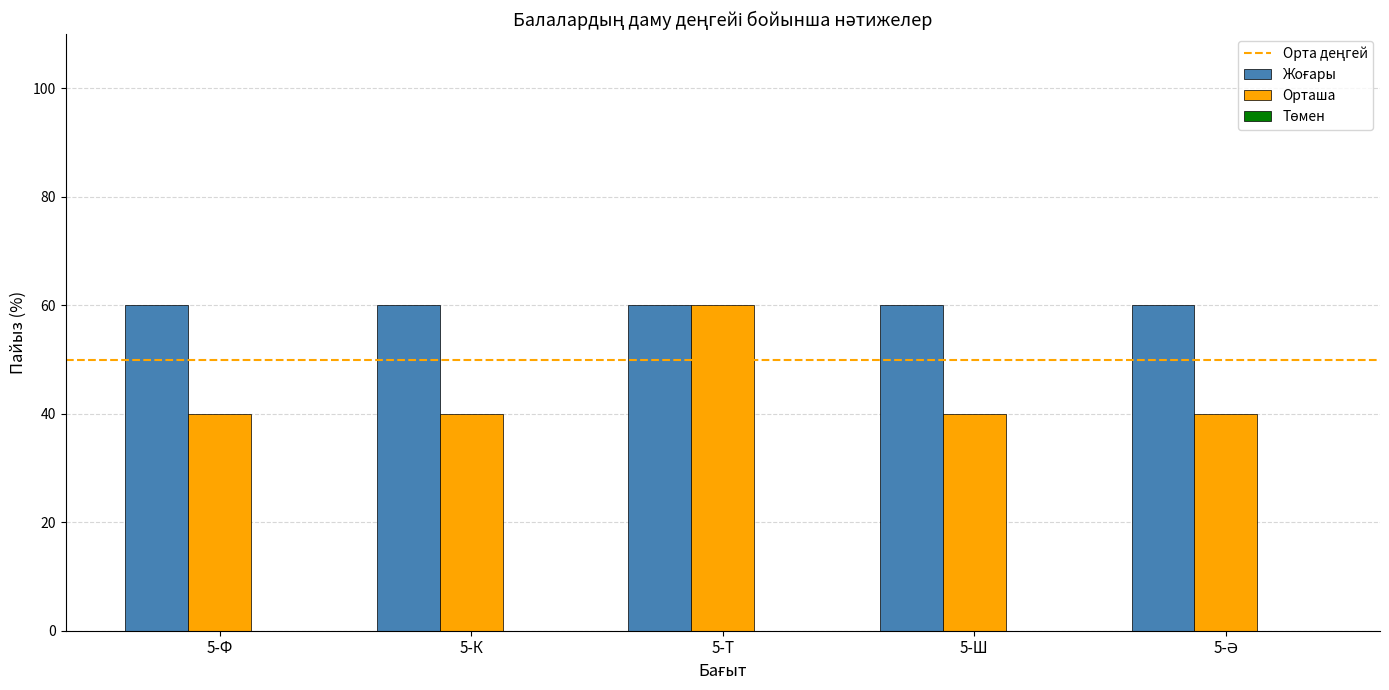

How many groups of bars are there?

5